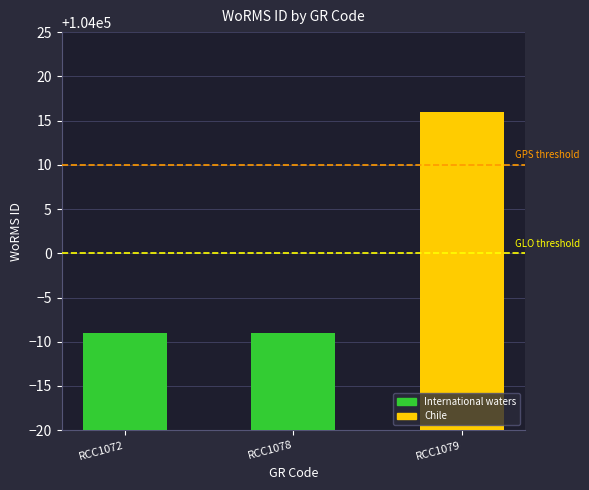

The value at RCC1072 is 160505. True or false?

False